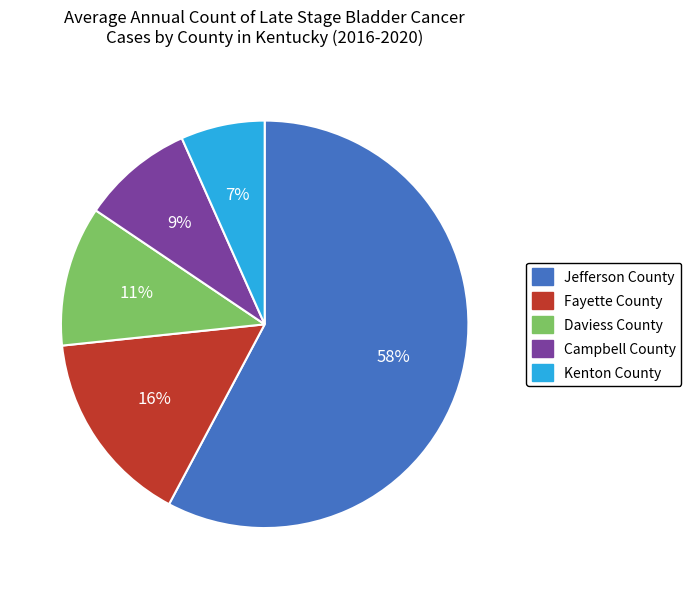

To the nearest percent, what is the difference between the Jefferson County and Fayette County slice percentages?

42%